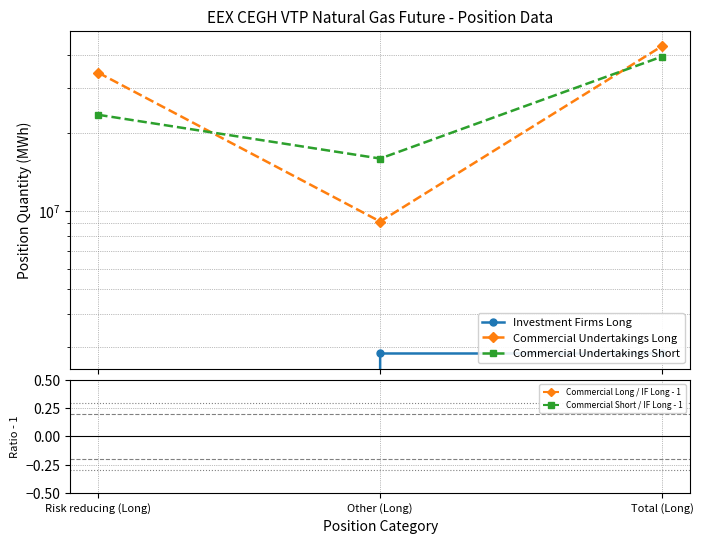

What is the label of the 1st point from the right?

Total (Long)